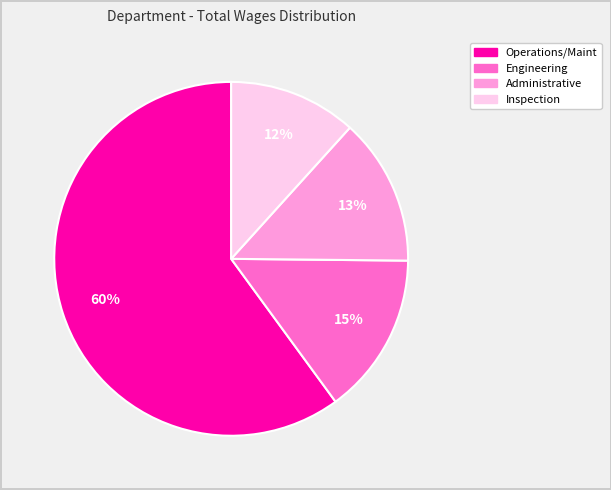

Rank the categories by value from highest to lowest.

Operations/Maint, Engineering, Administrative, Inspection